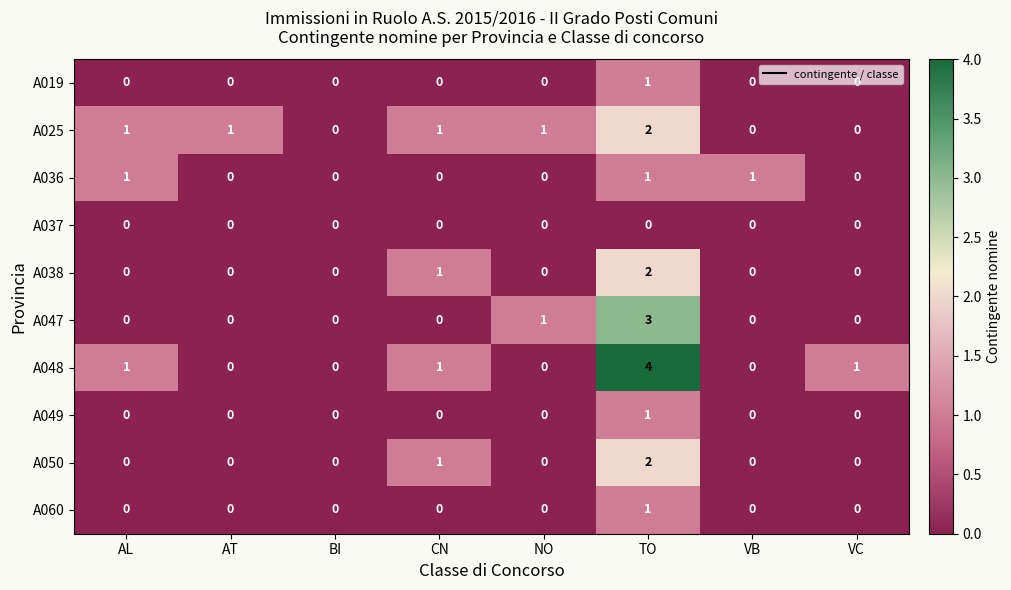

What is the total value across all series at VB?

1